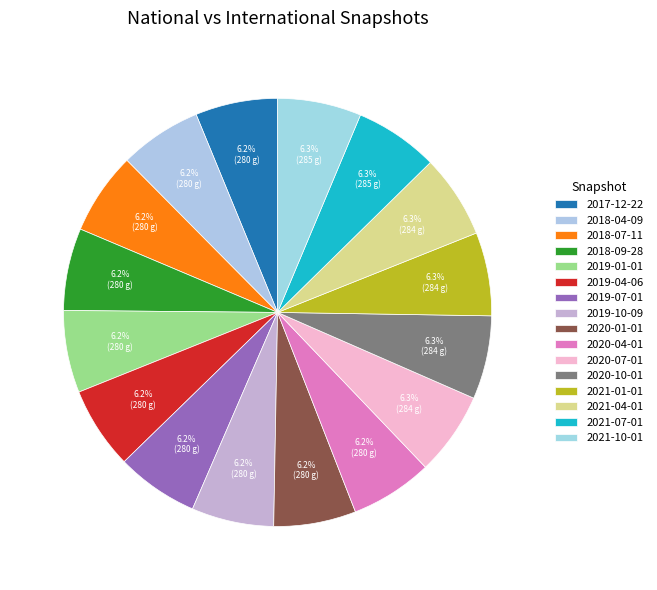

How many segments does this pie chart have?

16